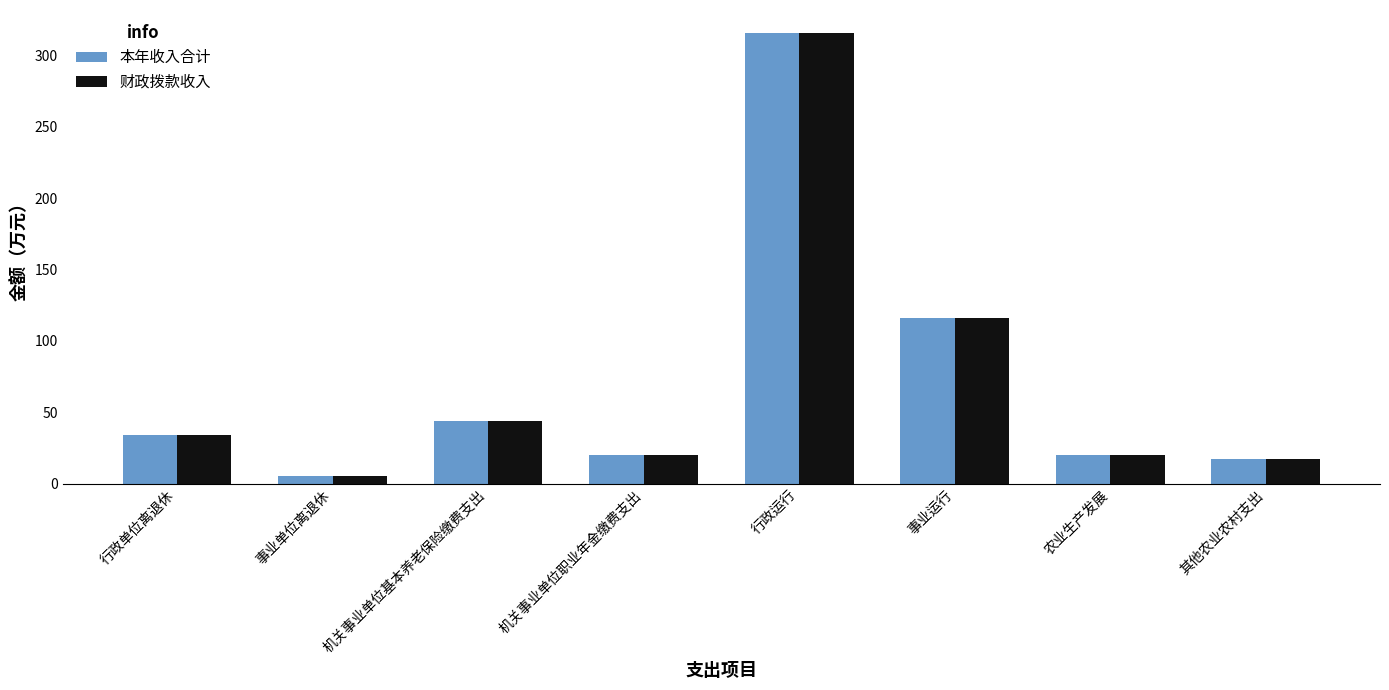

At which category is the sum across all series the highest?

行政运行